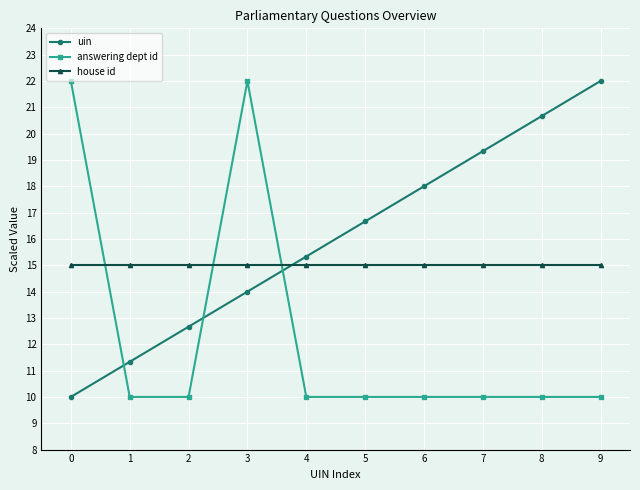

What is the maximum value for answering dept id?

22.0